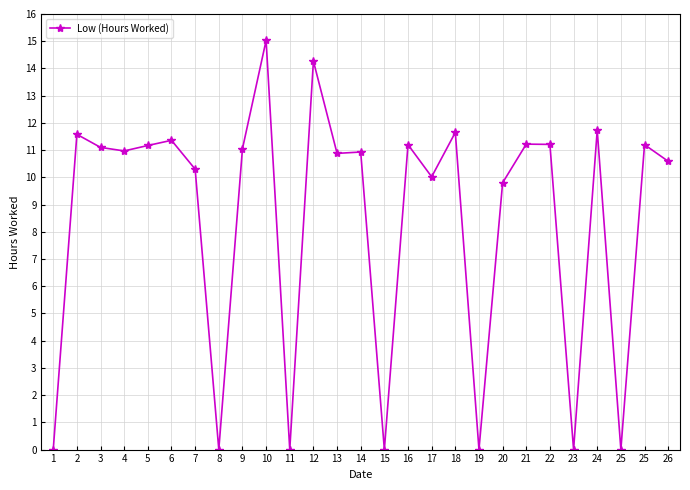

At which category does the chart reach its minimum across all series?

1